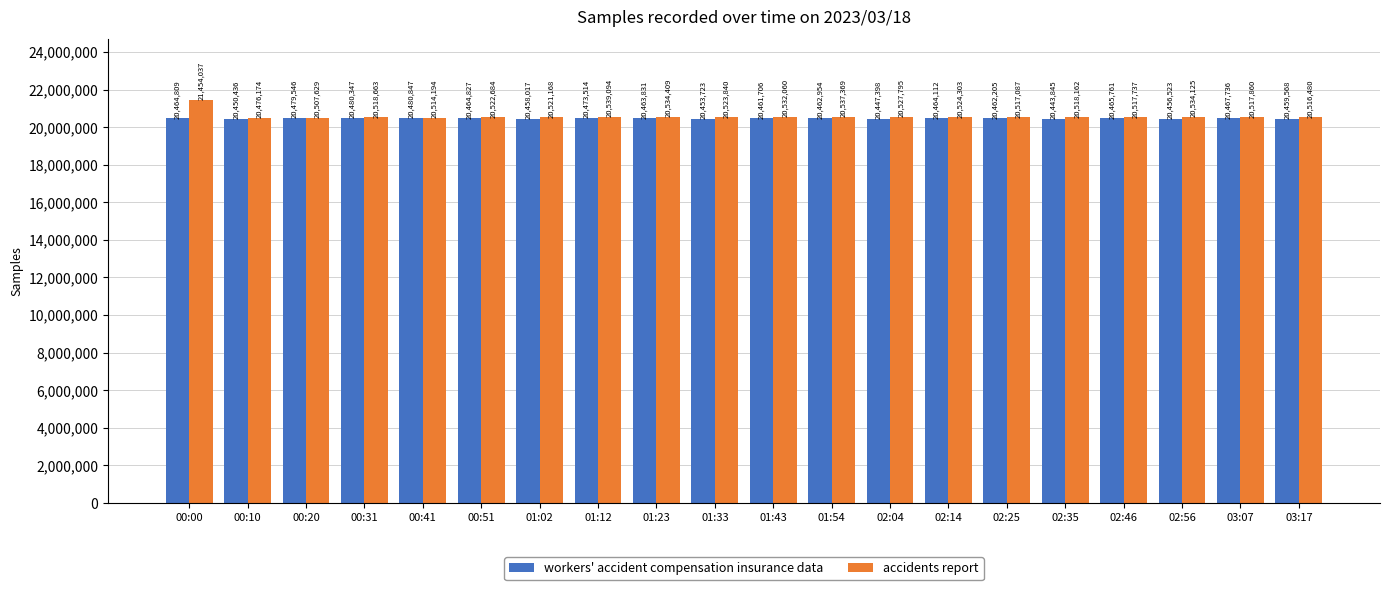

Is it true that accidents report equals 33644320 at 00:10?

False